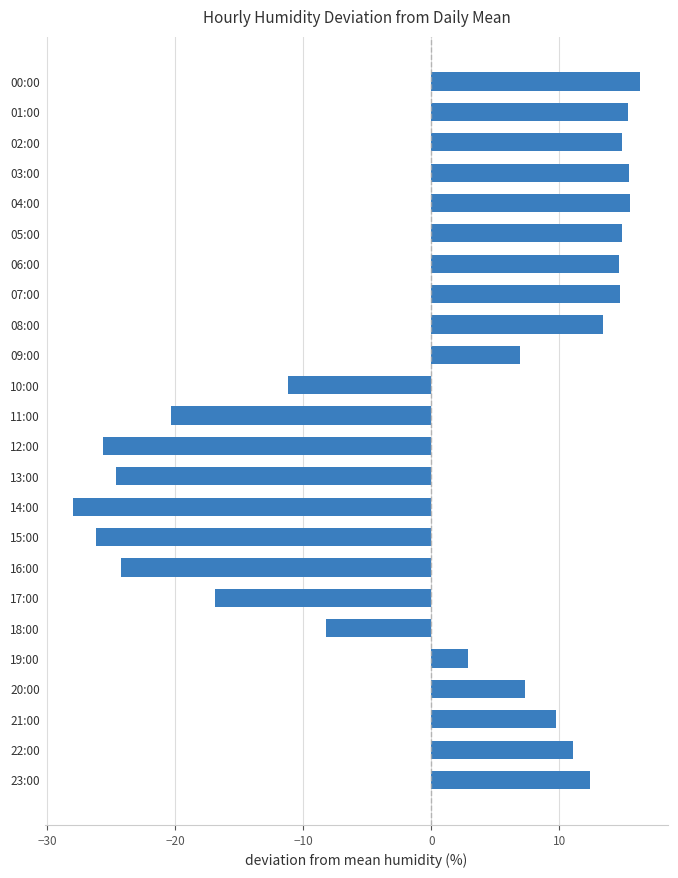

Between 08:00 and 19:00, which is larger?

08:00